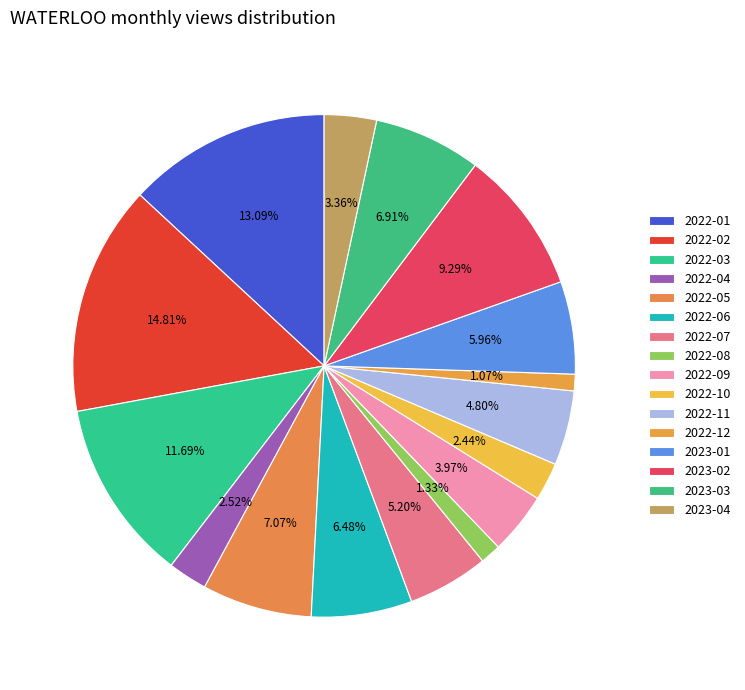

Is it true that 2022-09 is 17% of the pie?

False